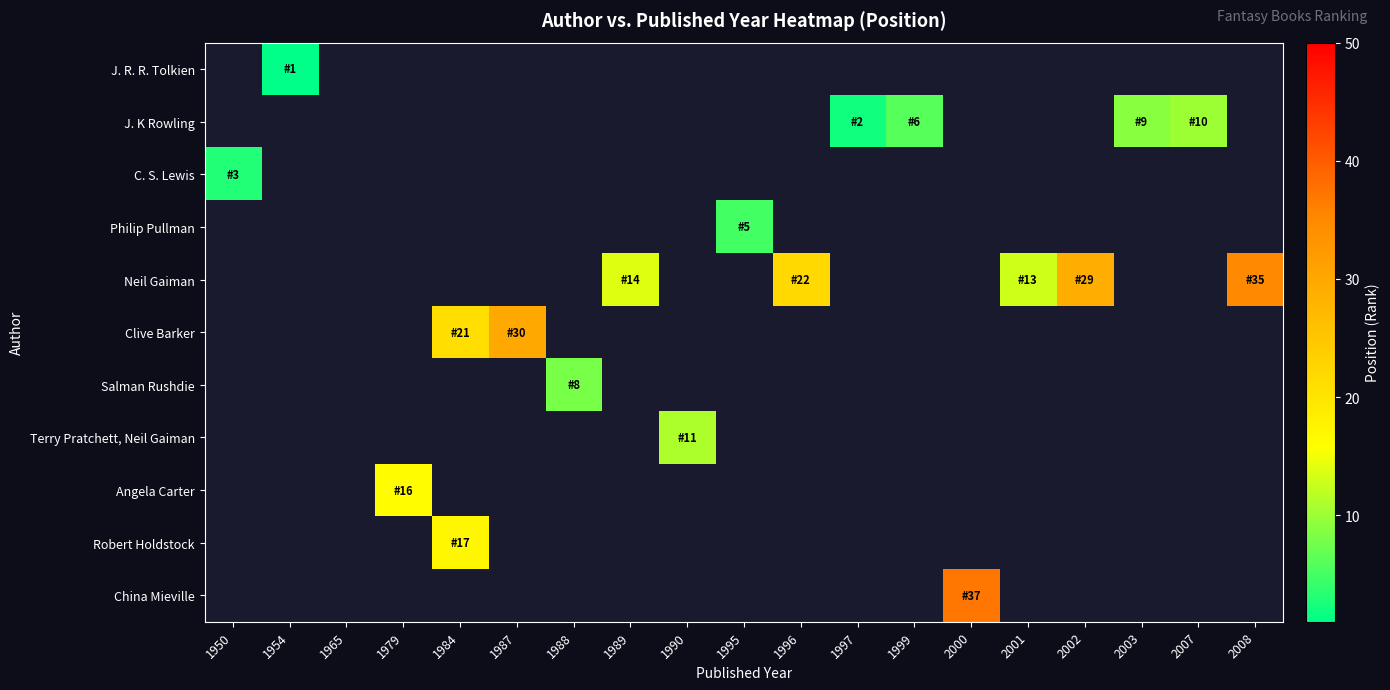

How many distinct data groups are displayed?

11